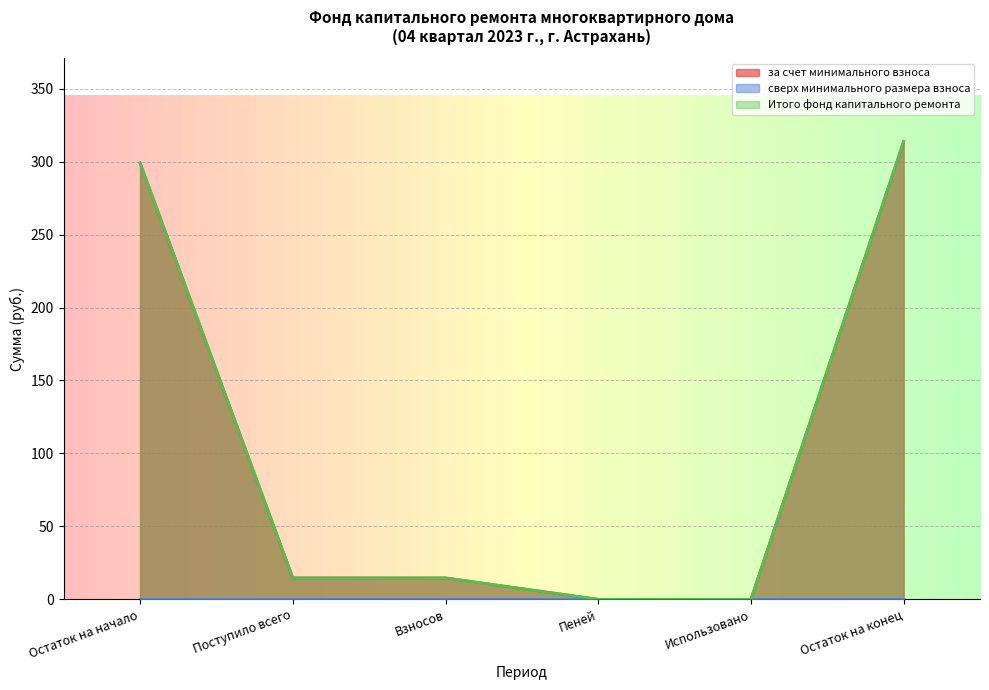

Is the value of Итого фонд капитального ремонта at Взносов greater than the value of за счет минимального взноса at Взносов?

No